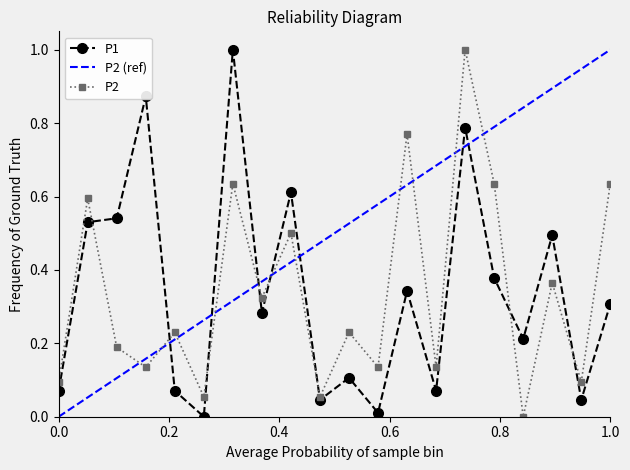

Which series has the widest spread of values?

P1